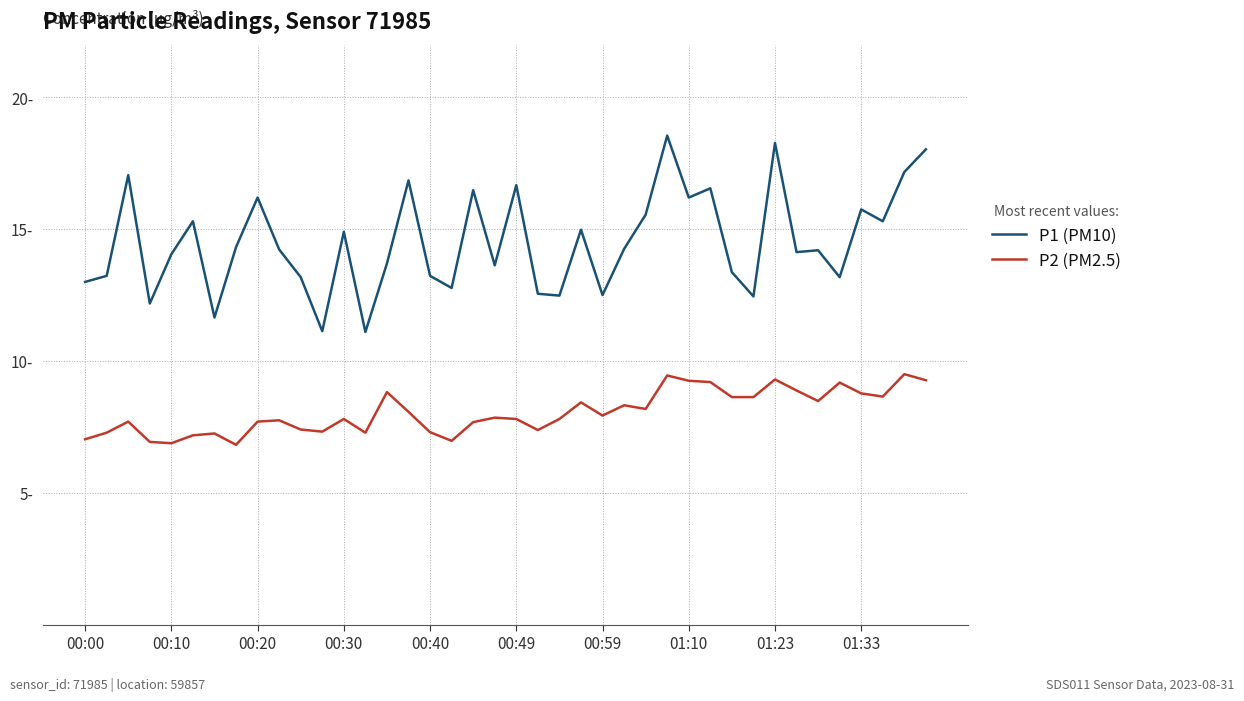

True or false: P1 (PM10) and P2 (PM2.5) cross at least once.

False